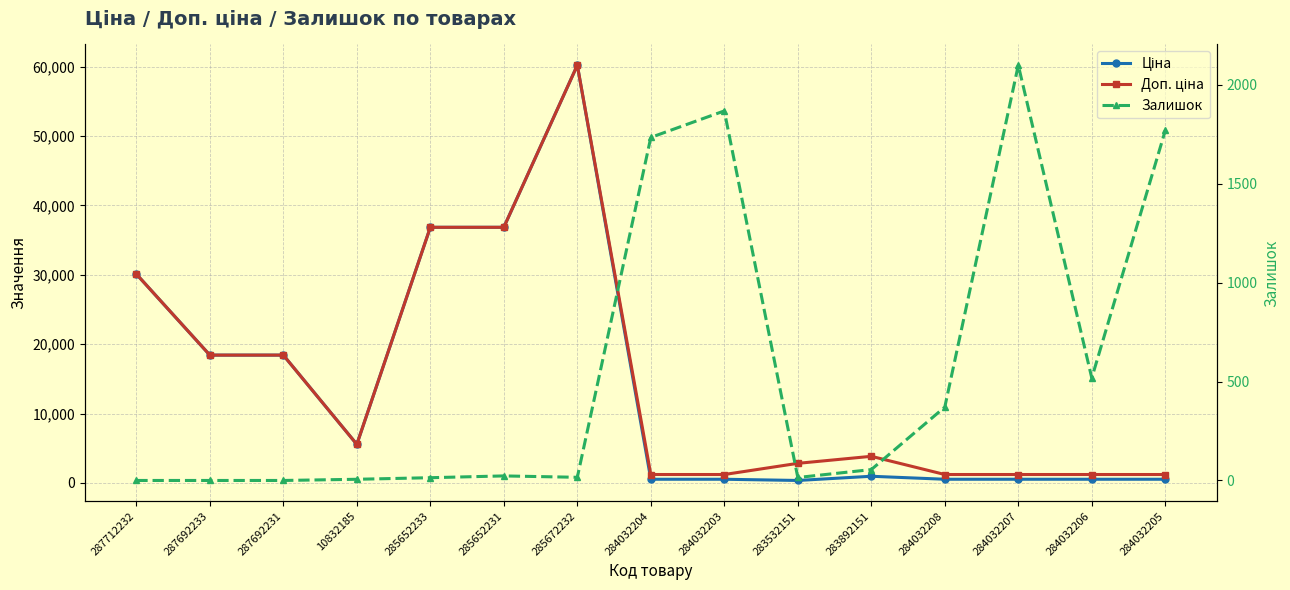

How many values in the Доп. ціна series exceed 3833?

8